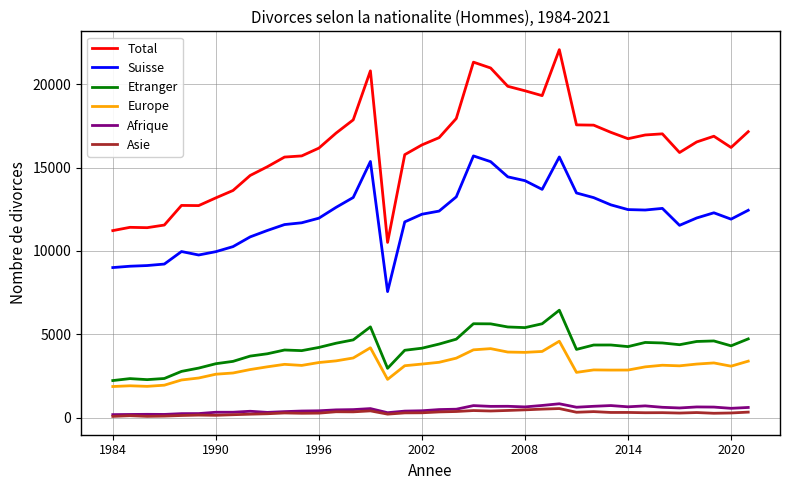

Does the chart have visible grid lines?

Yes